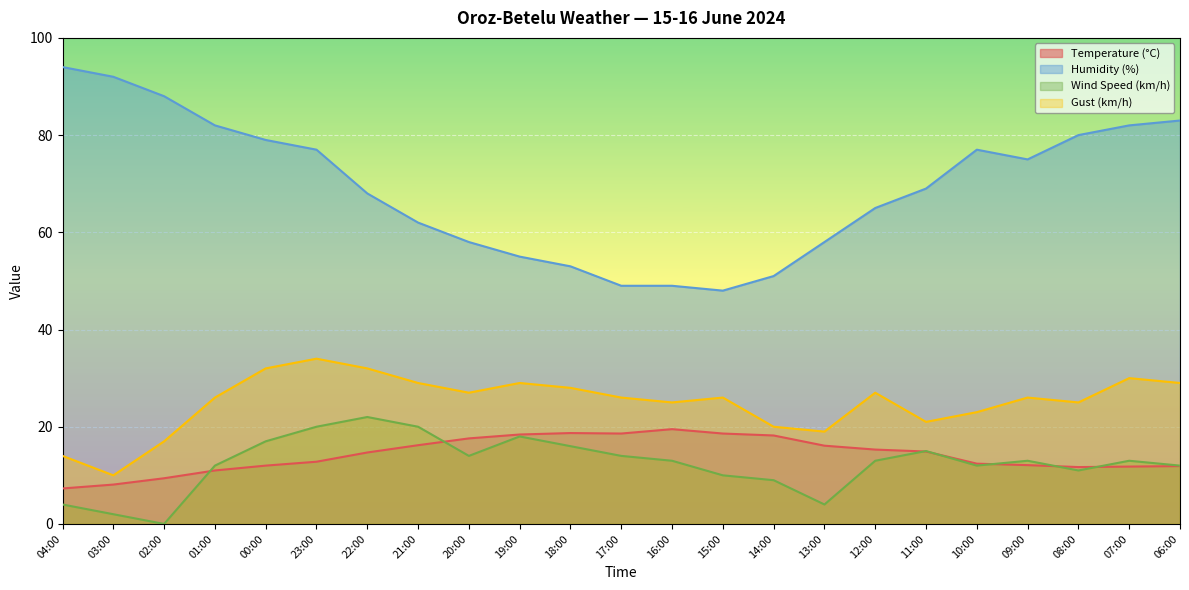

Between 17:00 and 13:00, which series saw the biggest shift?

Wind Speed (km/h)